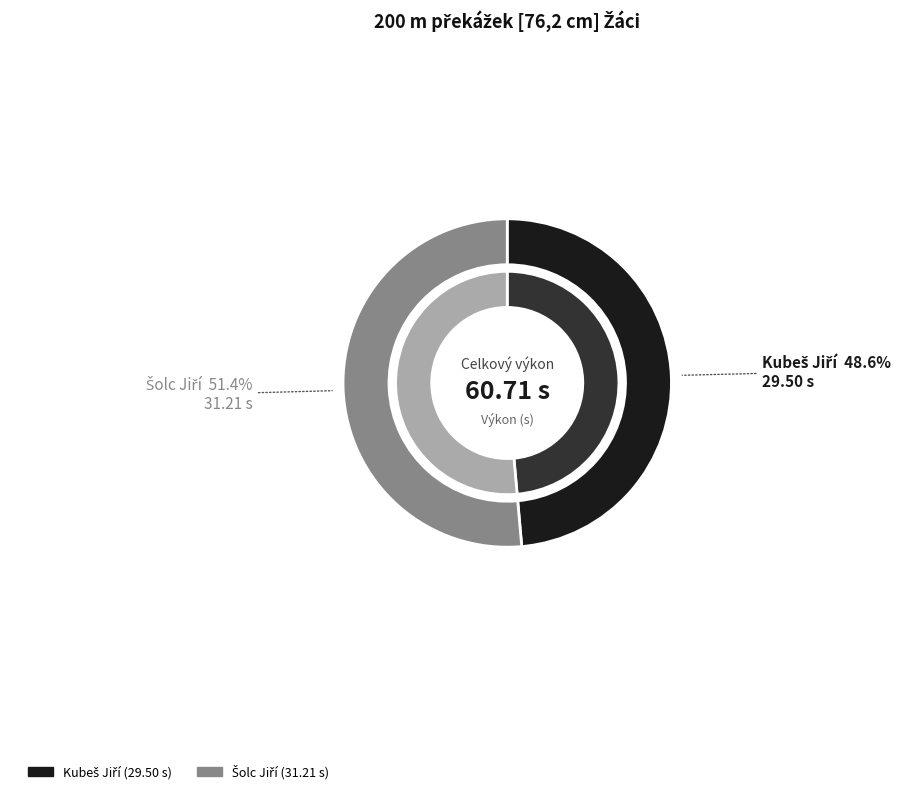

What is the change in value from Kubeš Jiří to Šolc Jiří?

+1.7